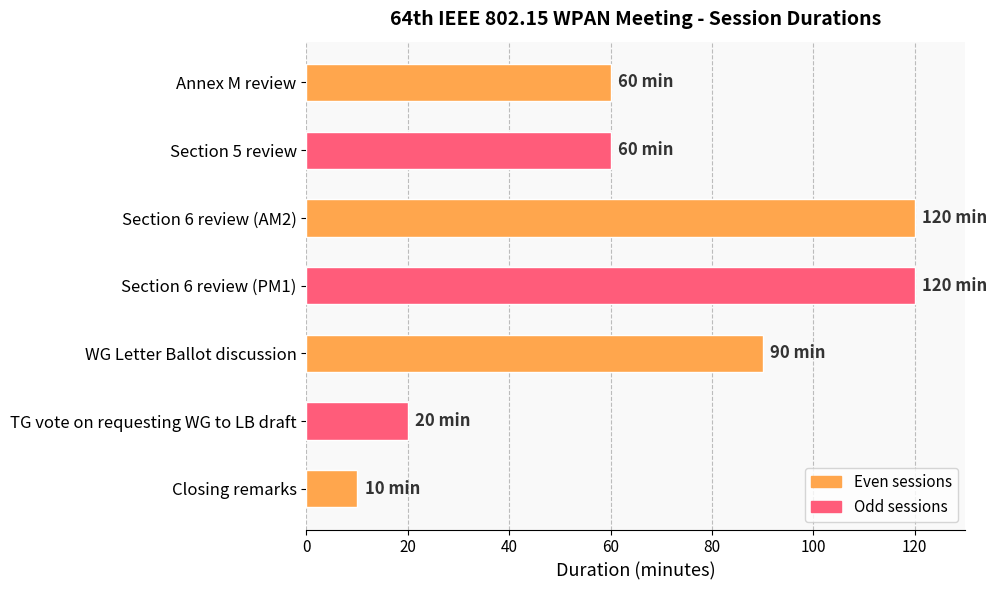

The chart shows a value of 20 at TG vote on requesting WG to LB draft. True or false?

True